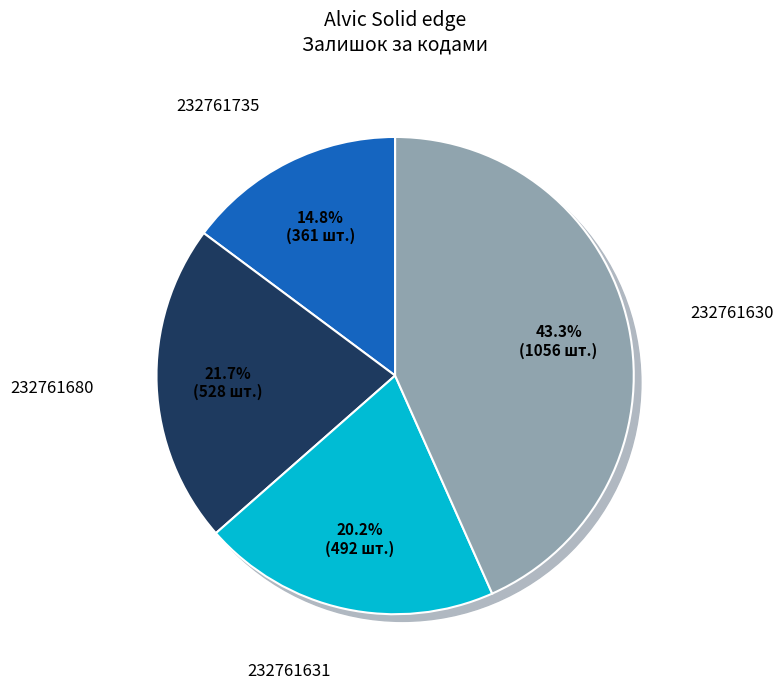

To the nearest percent, what portion does 232761631 represent?

20%